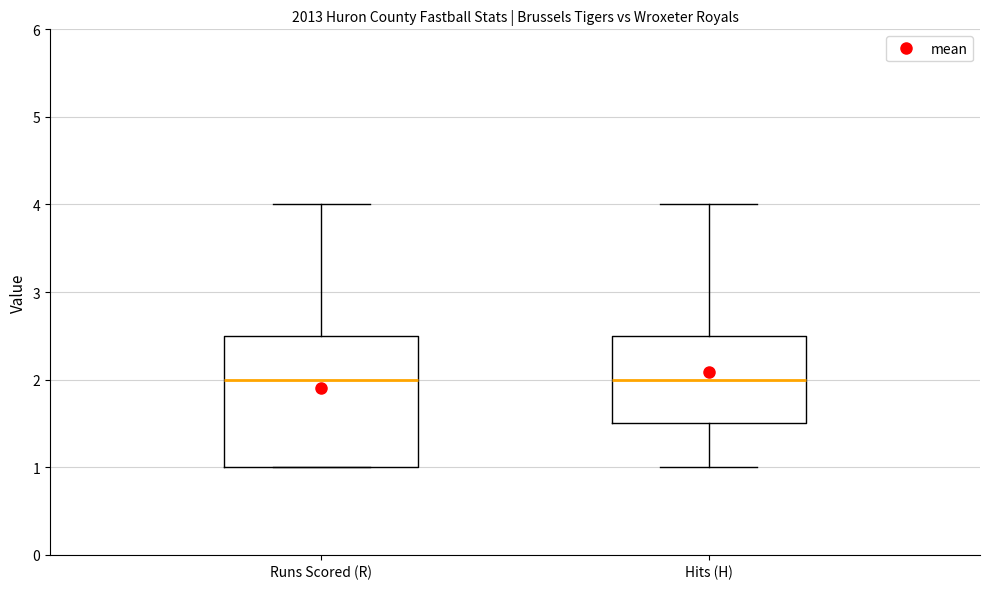

Reading left to right, read every box against the y-axis: the position of its median line, the range the box covers, and the ends of its whiskers. The values are not printed on the chart, so give them approximately, as read against the axis.

Runs Scored (R): median 2.0, box 1.0 to 2.5, whiskers 1.0 to 4.0
Hits (H): median 2.0, box 1.5 to 2.5, whiskers 1.0 to 4.0